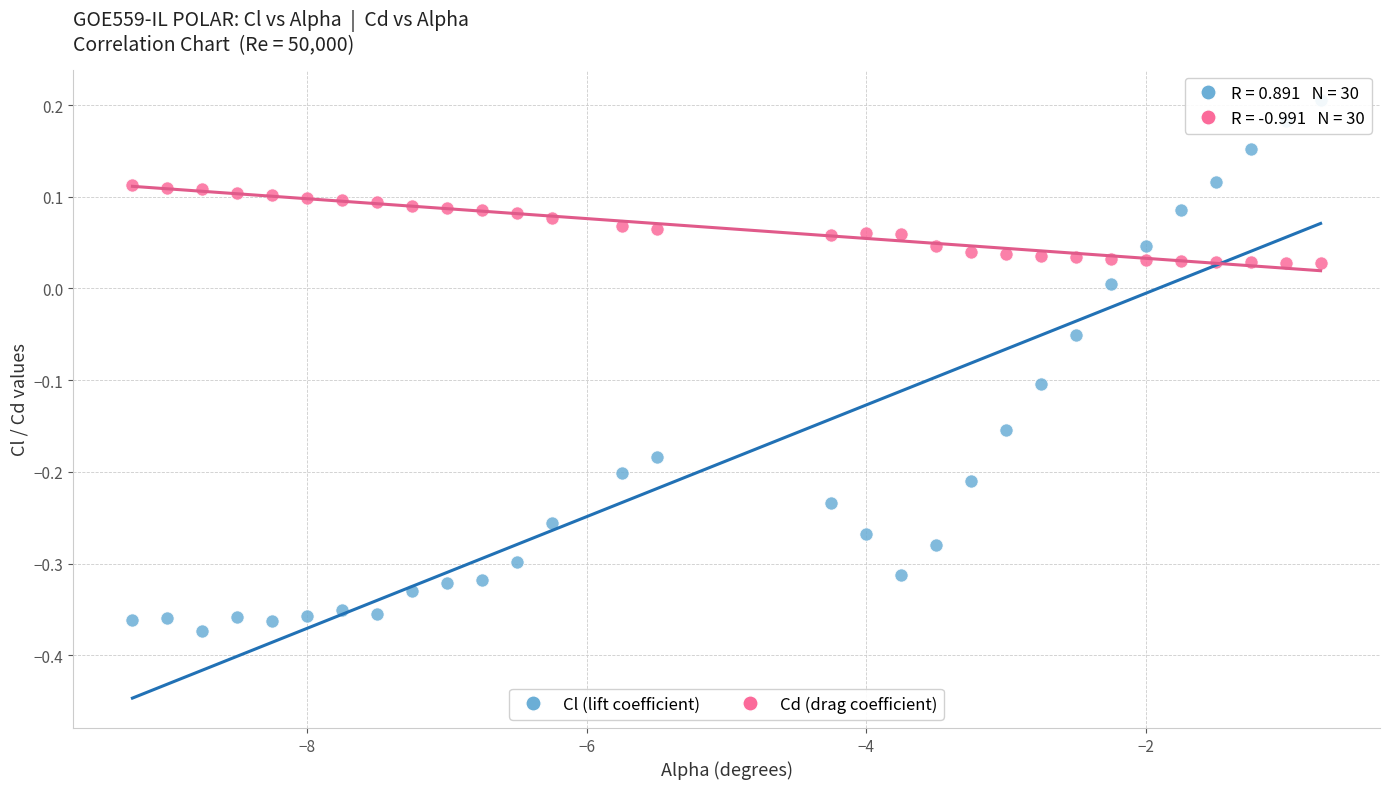

Which series reaches the maximum Y coordinate?

Cl (lift coefficient)